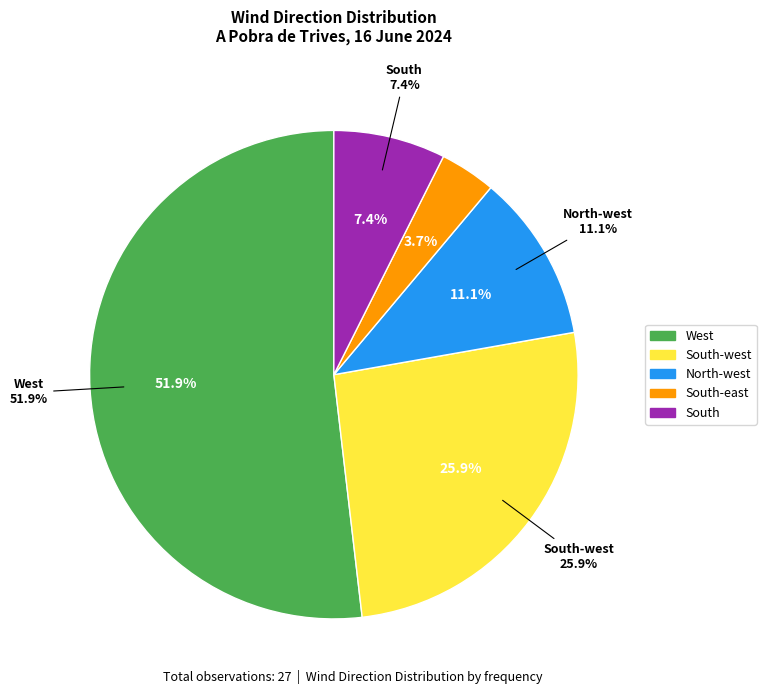

What is the change in value from North-west to South?

-1